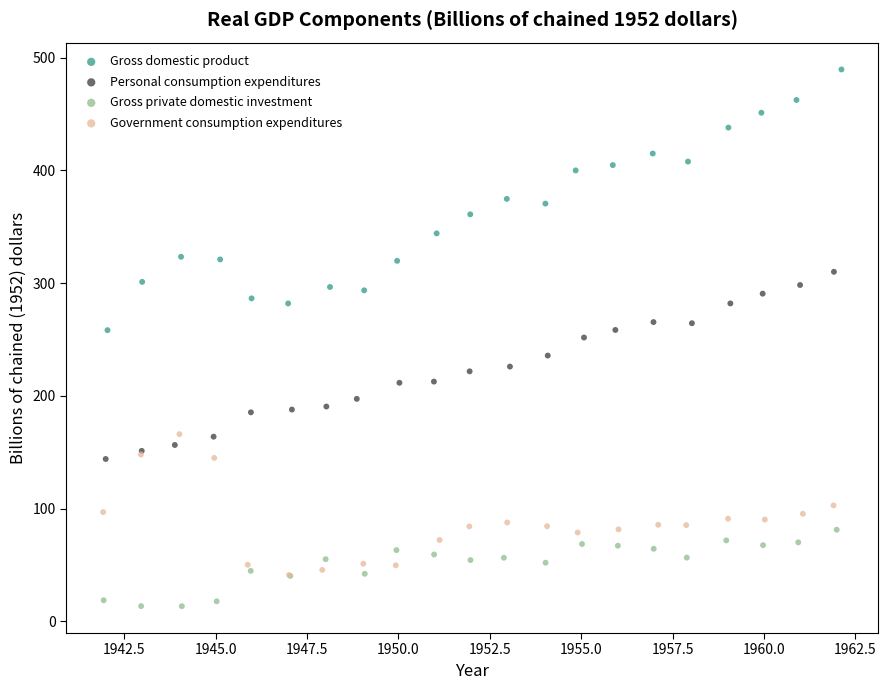

Which series has the widest spread of Y values?

Gross domestic product